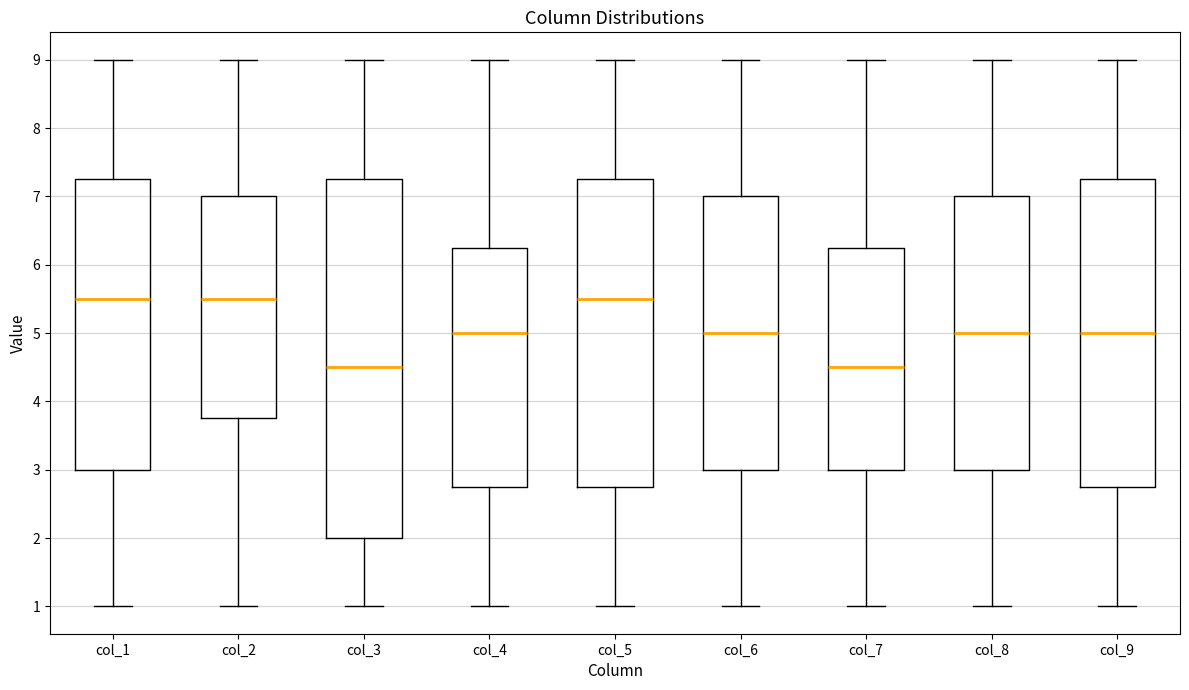

Which box is the tallest, from its lower edge to its upper edge?

col_3